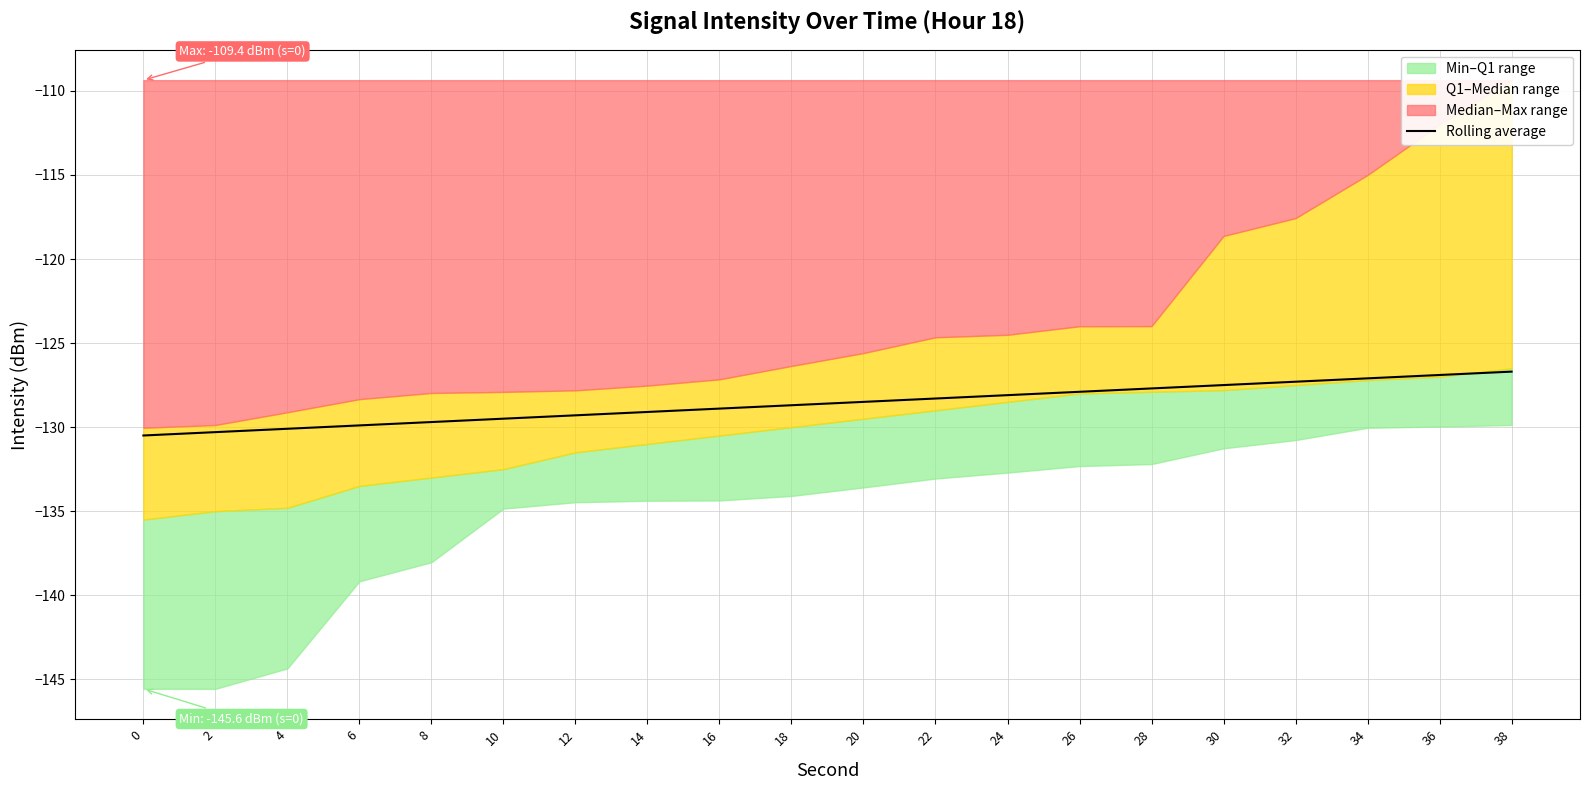

What is the change in value from 14 to 22?

+0.8